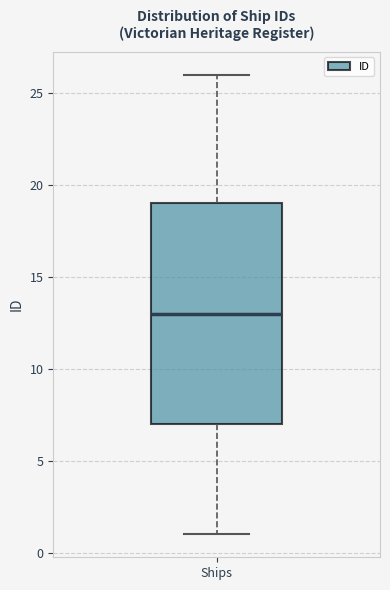

Read this box plot against the y-axis: the position of the median line, the range covered by the box, and the ends of both whiskers. The values are not printed on the chart, so give them approximately, as read against the axis.

median 13, box 7 to 19, whiskers 1 to 26